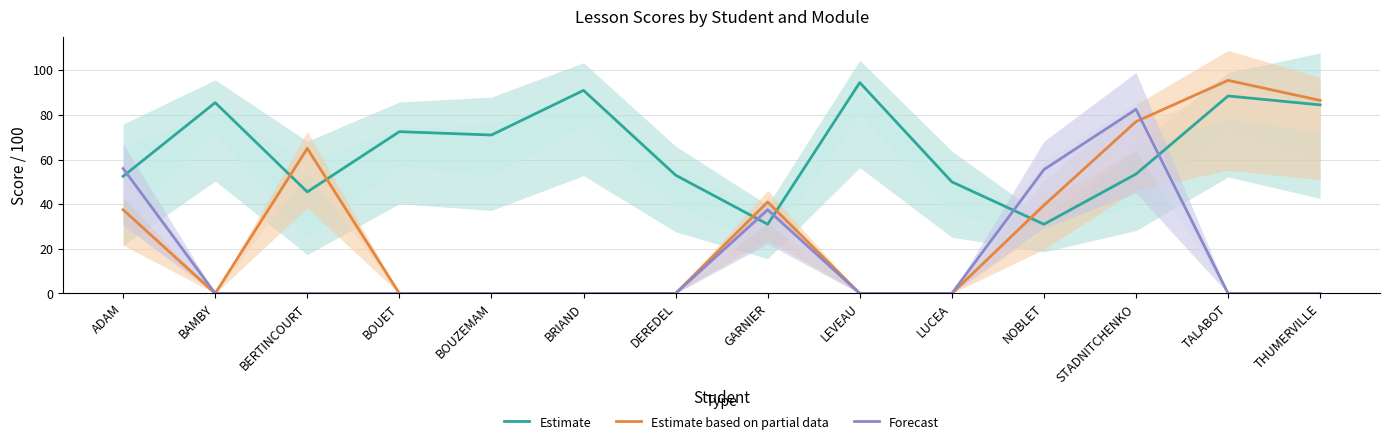

At which category does Estimate based on partial data reach its first local peak?

BERTINCOURT